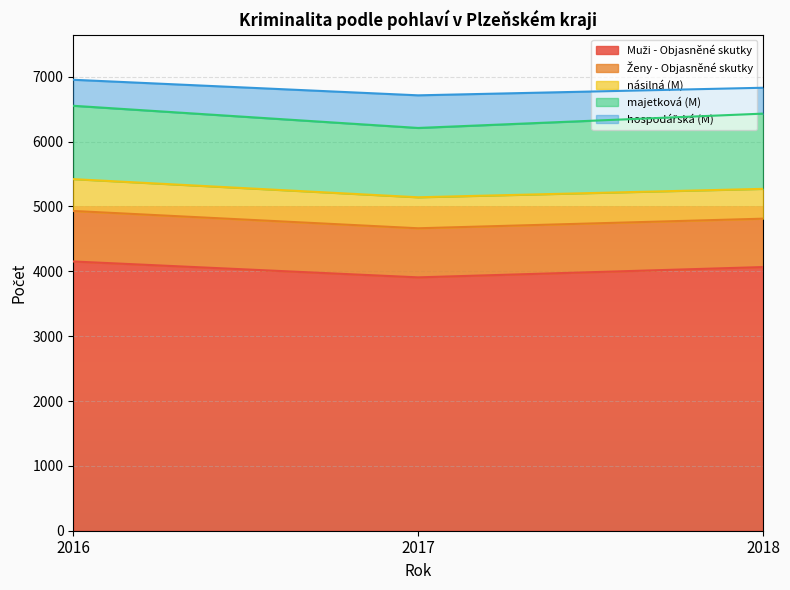

Which series has the widest spread of values?

Muži - Objasněné skutky